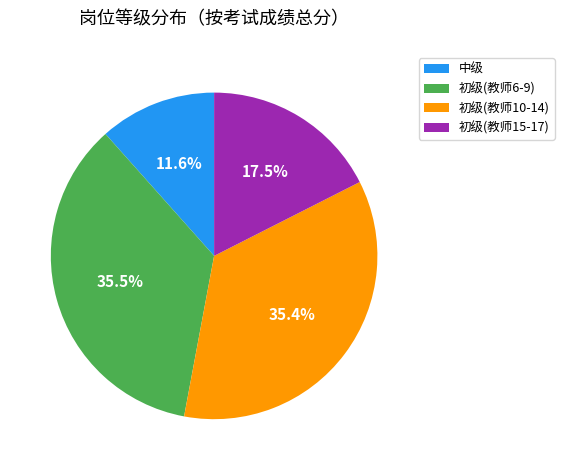

How many segments does this pie chart have?

4